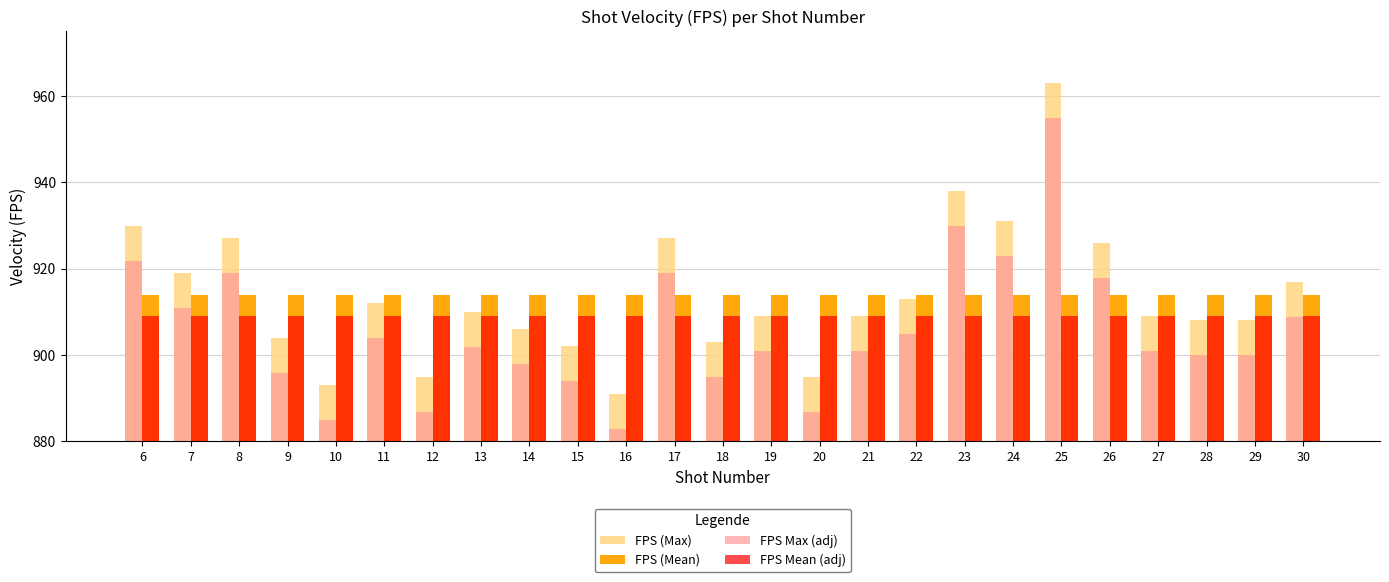

Is it true that FPS (Max) equals 904.0 at 9?

True